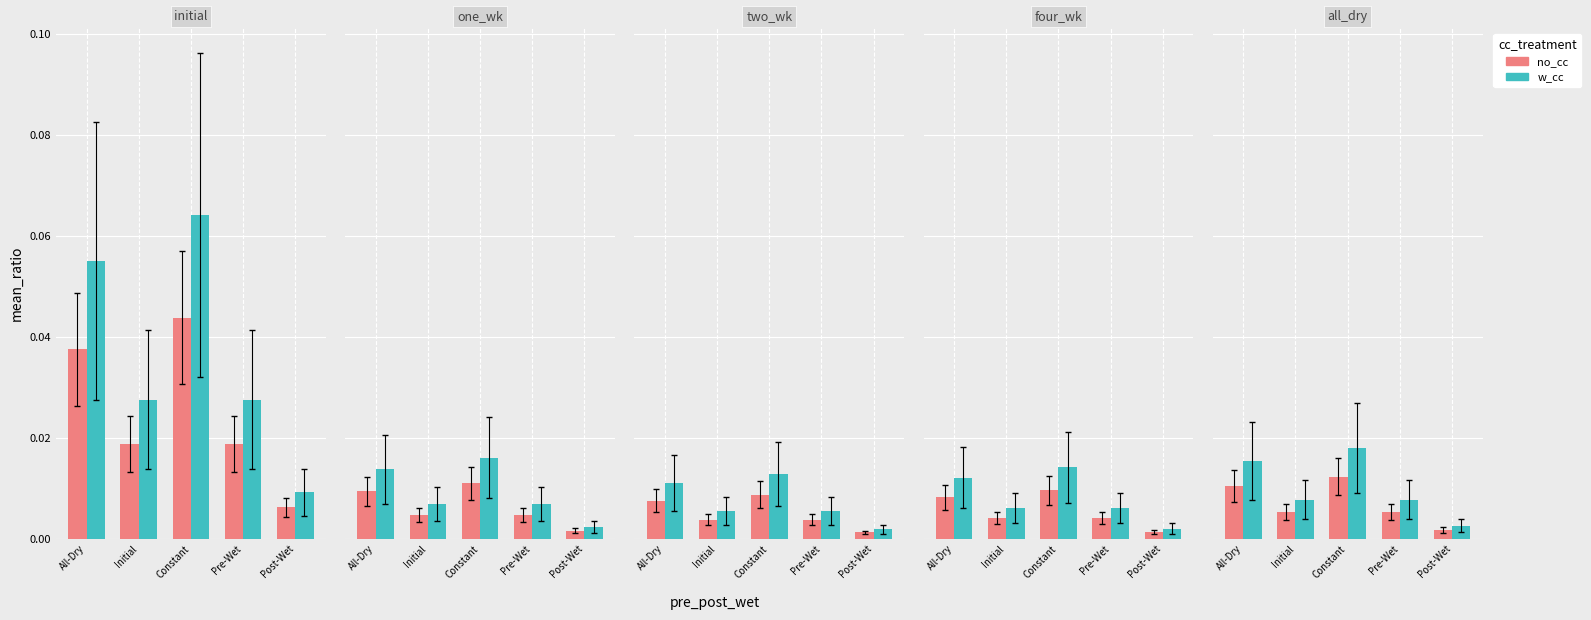

What are all the series names shown in the legend?

no_cc, w_cc